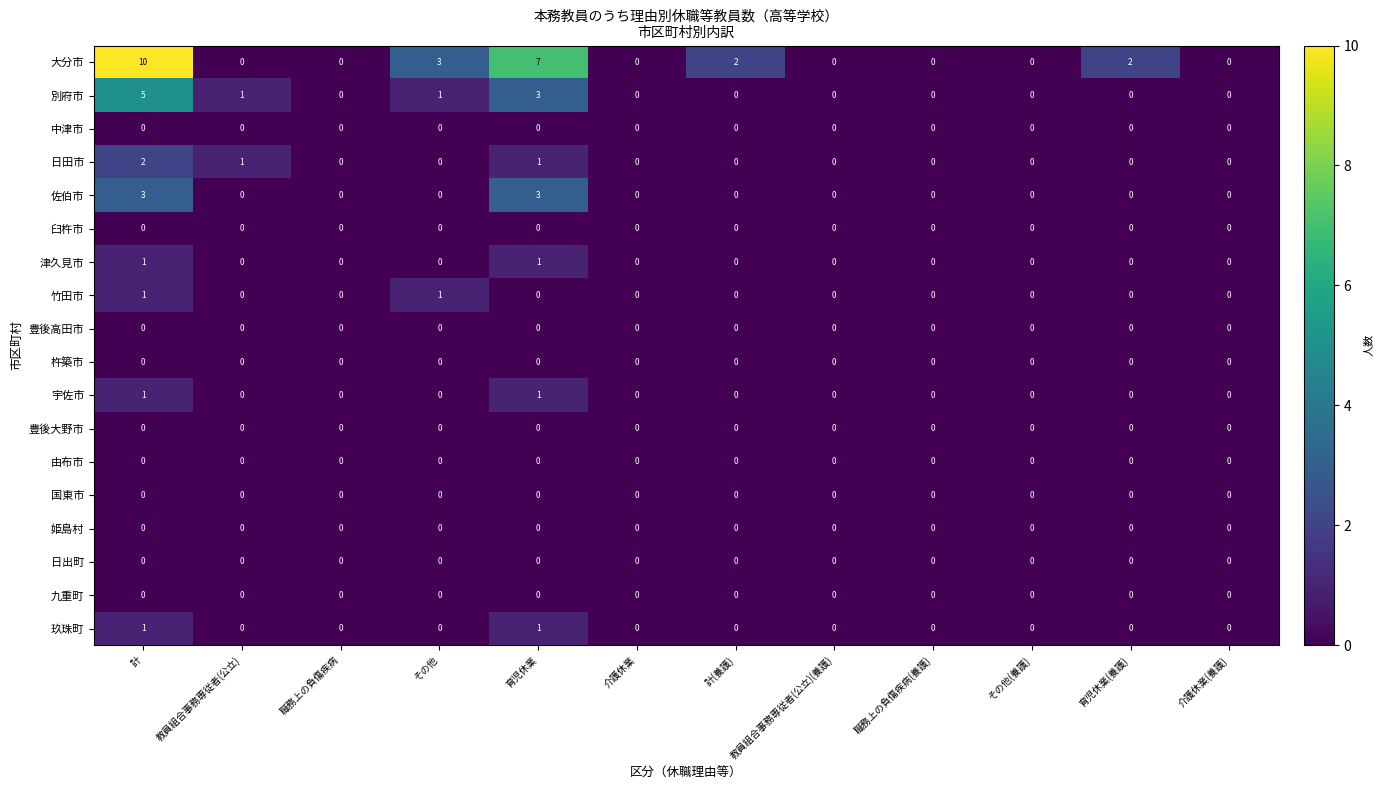

Which series has the largest total across all categories?

大分市